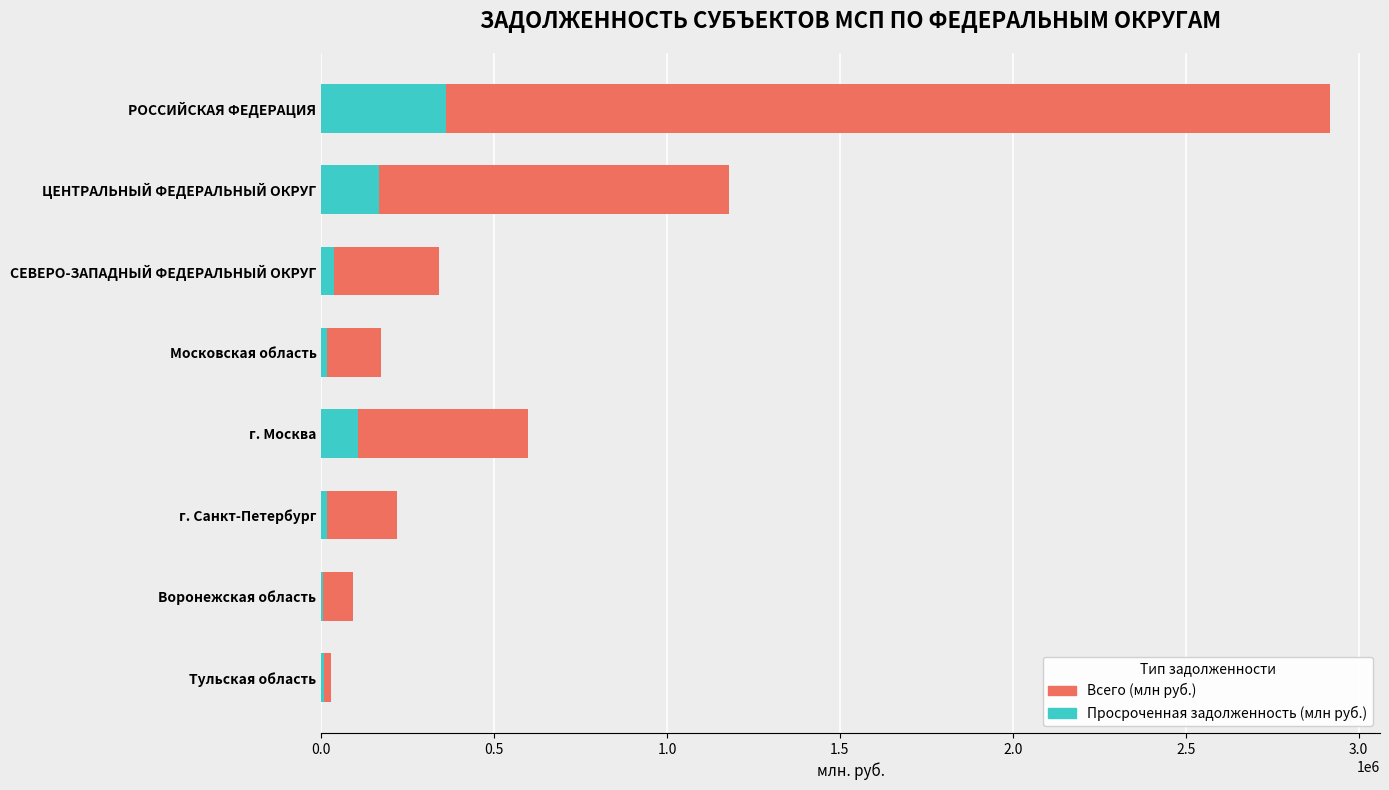

What is the approximate value of Просроченная задолженность (млн руб.) at СЕВЕРО-ЗАПАДНЫЙ ФЕДЕРАЛЬНЫЙ ОКРУГ?

37400